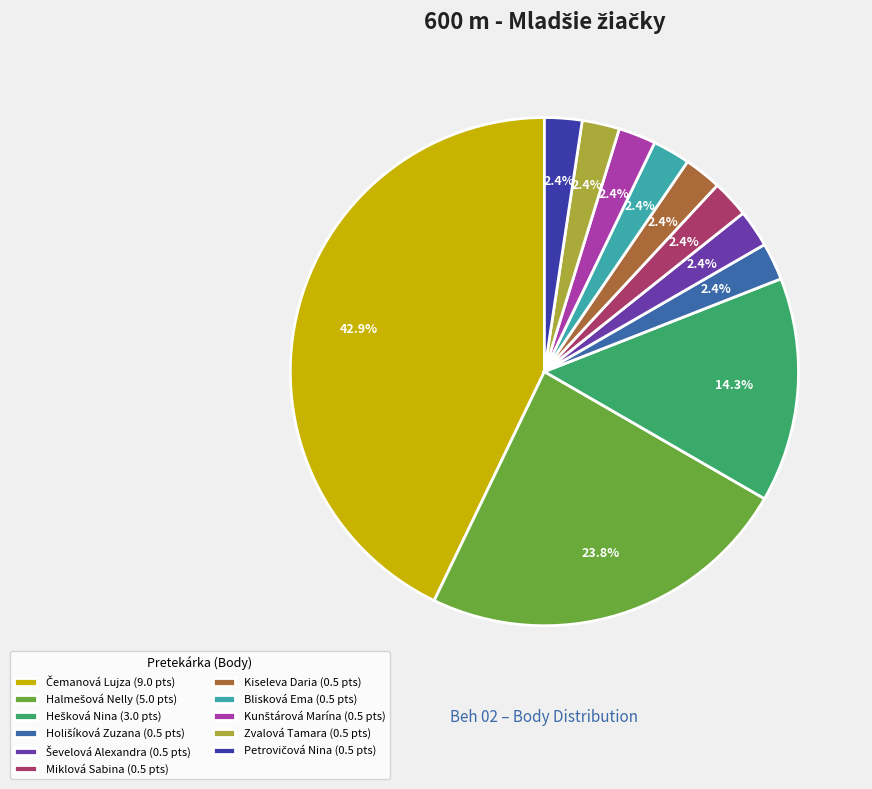

Is Miklová Sabina (0.5 pts) the majority of the pie?

No